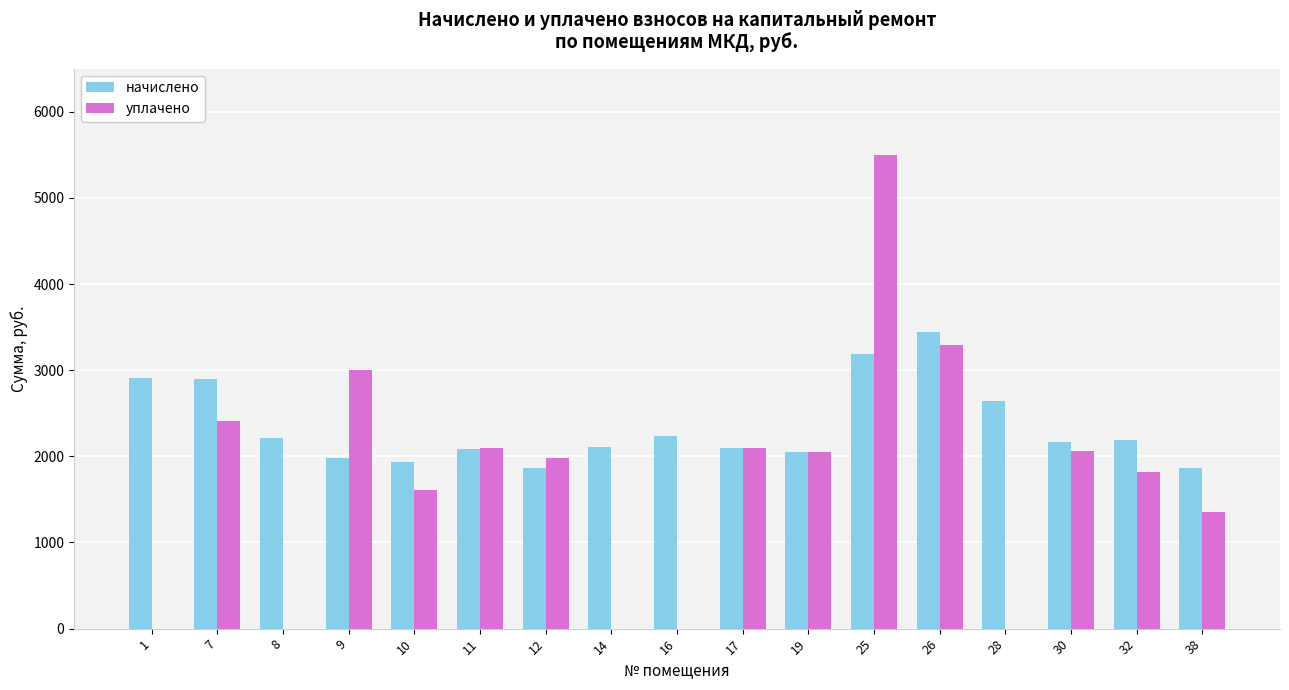

The value of начислено at 9 is 1979.0. True or false?

True